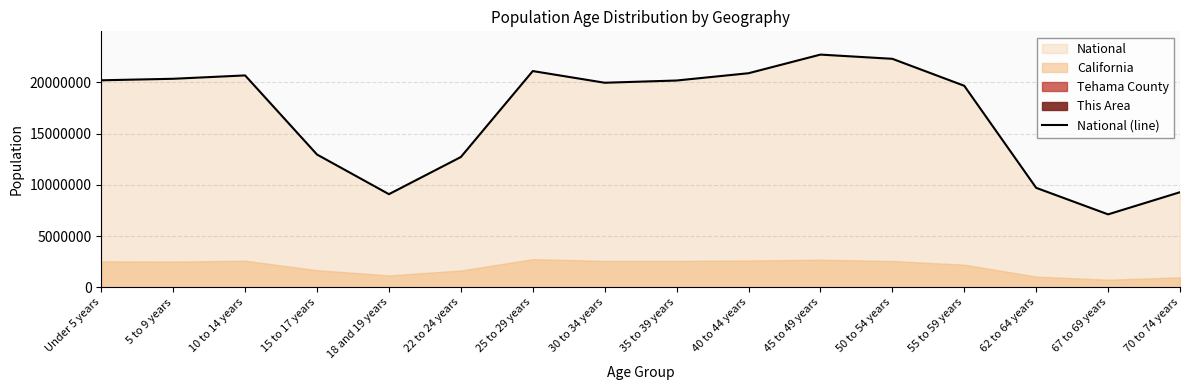

What is the label of the 11th point from the left?

45 to 49 years